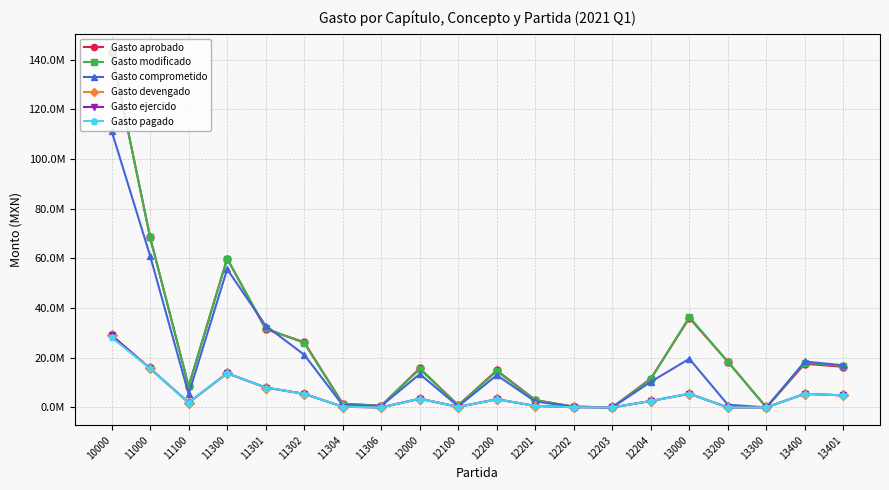

Rank the categories by Gasto pagado value from lowest to highest.

11306, 12203, 13200, 13300, 12202, 12100, 11304, 12201, 11100, 12204, 12200, 12000, 13401, 11302, 13400, 13000, 11301, 11300, 11000, 10000